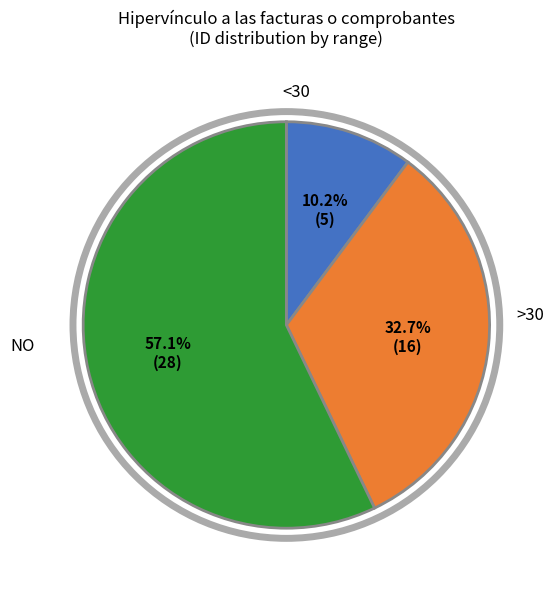

Rank the categories by value from lowest to highest.

<30, >30, NO